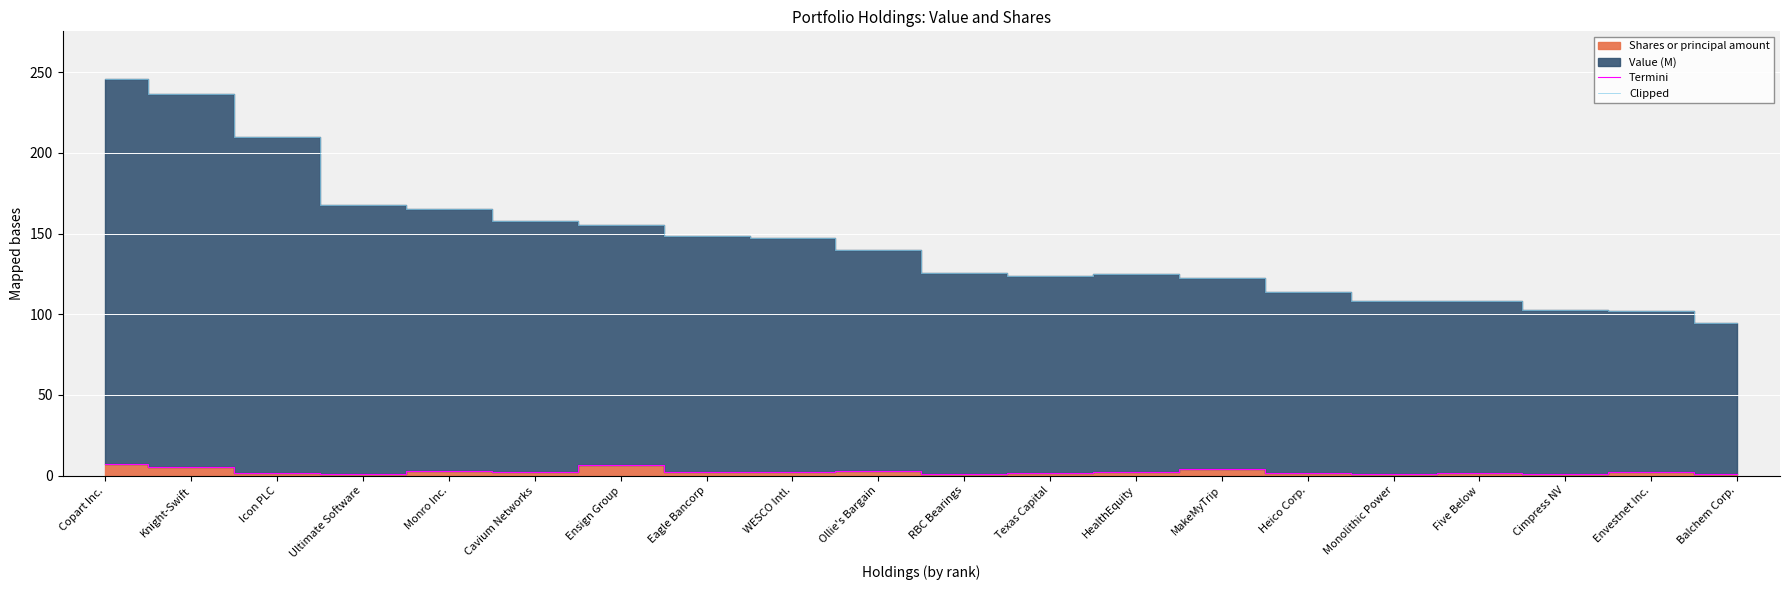

Which label corresponds to the largest value in the chart?

Copart Inc.